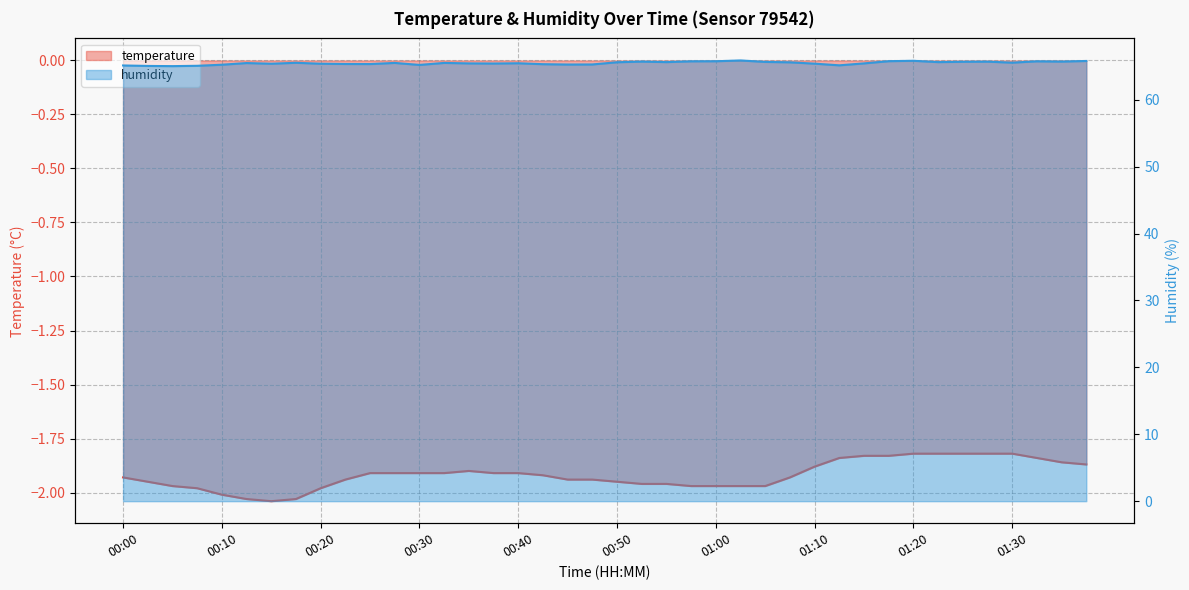

Which has a higher value, 00:00 or 01:22?

01:22